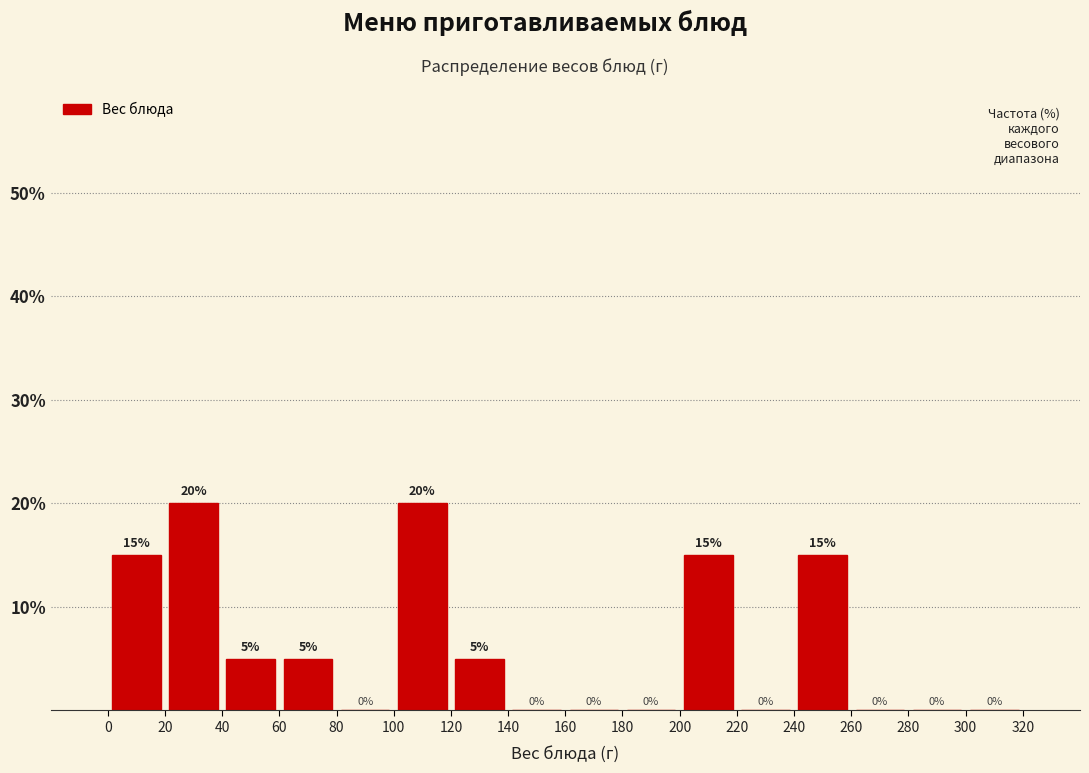

Reading left to right, list every bar in this chart as the range it spans on the x-axis followed by its height.

0 to 20: 15
20 to 40: 20
40 to 60: 5
60 to 80: 5
80 to 100: 0
100 to 120: 20
120 to 140: 5
140 to 160: 0
160 to 180: 0
180 to 200: 0
200 to 220: 15
220 to 240: 0
240 to 260: 15
260 to 280: 0
280 to 300: 0
300 to 320: 0